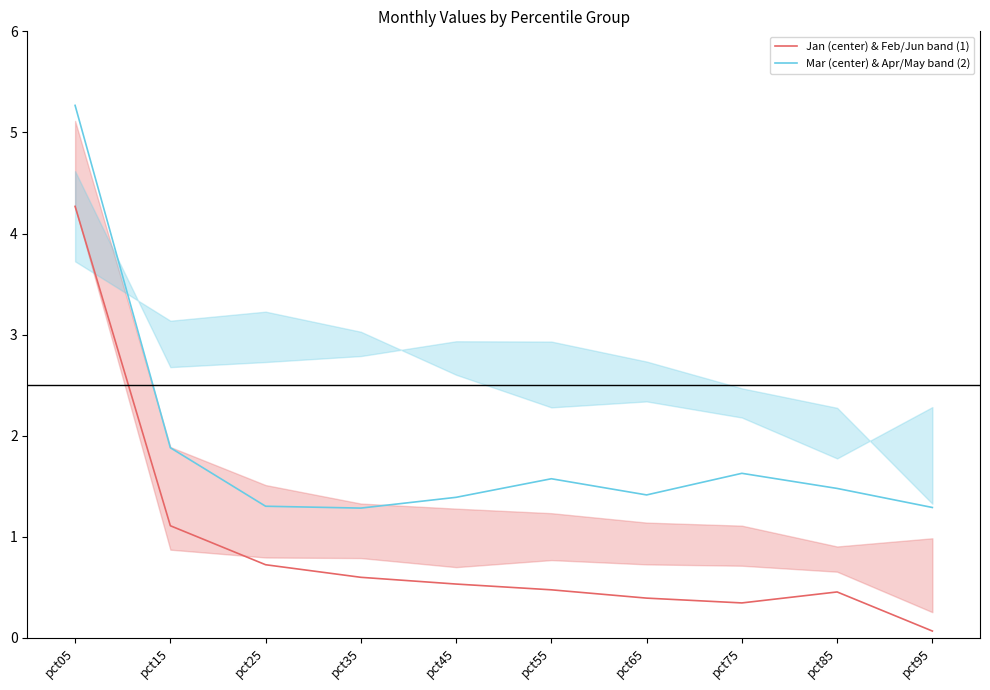

Reading left to right, what are all the values shown in this chart?

Jan (center) & Feb/Jun band (1): pct05=4.3	pct15=1.1	pct25=0.7	pct35=0.6	pct45=0.5	pct55=0.5	pct65=0.4	pct75=0.3	pct85=0.5	pct95=0.1
Mar (center) & Apr/May band (2): pct05=5.3	pct15=1.9	pct25=1.3	pct35=1.3	pct45=1.4	pct55=1.6	pct65=1.4	pct75=1.6	pct85=1.5	pct95=1.3